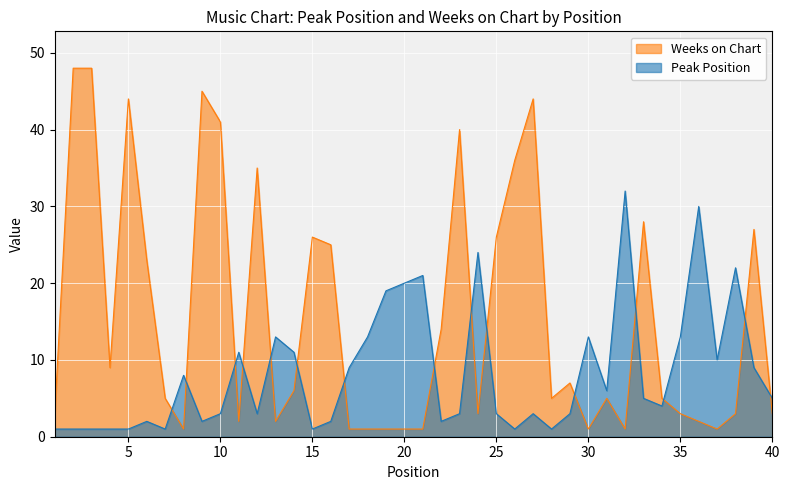

Between 4 and 15, which series saw the biggest shift?

Weeks on Chart